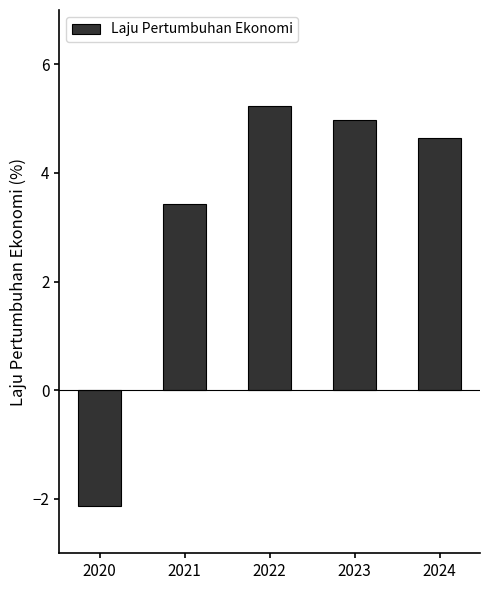

Reading right to left, list all the values displayed in this chart.

2024=4.6	2023=5.0	2022=5.2	2021=3.4	2020=-2.1